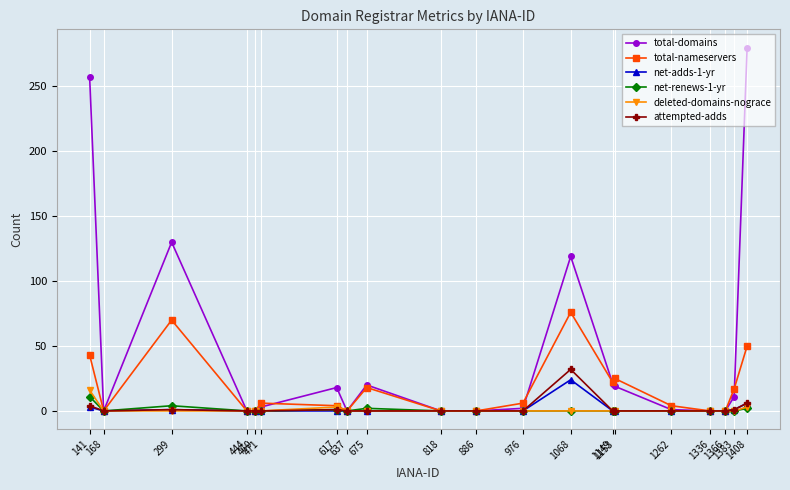

What is the sum of all net-renews-1-yr values?

20